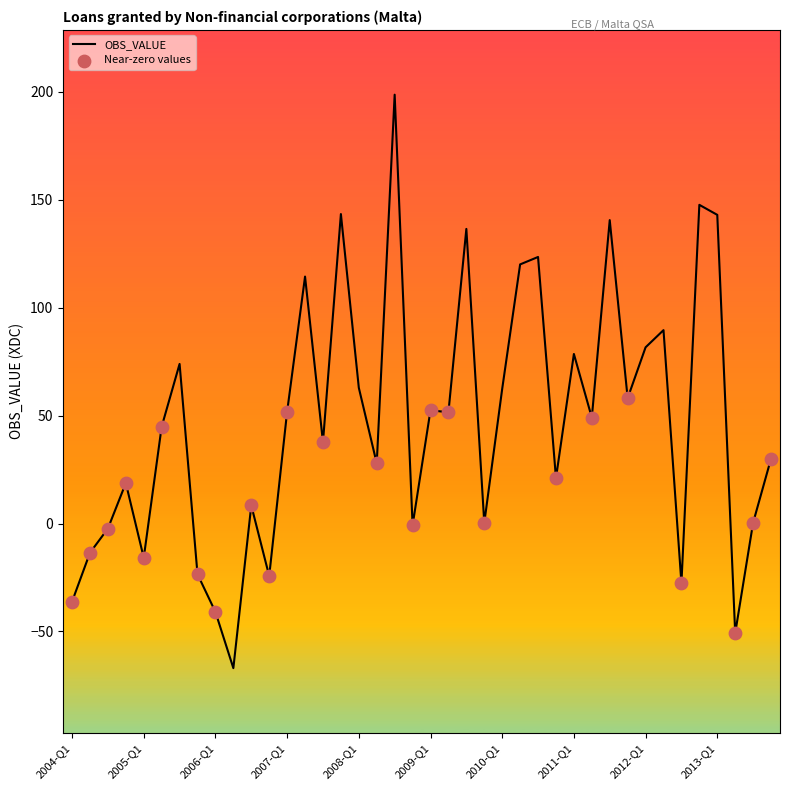

What is the minimum value shown in the chart?

-67.0